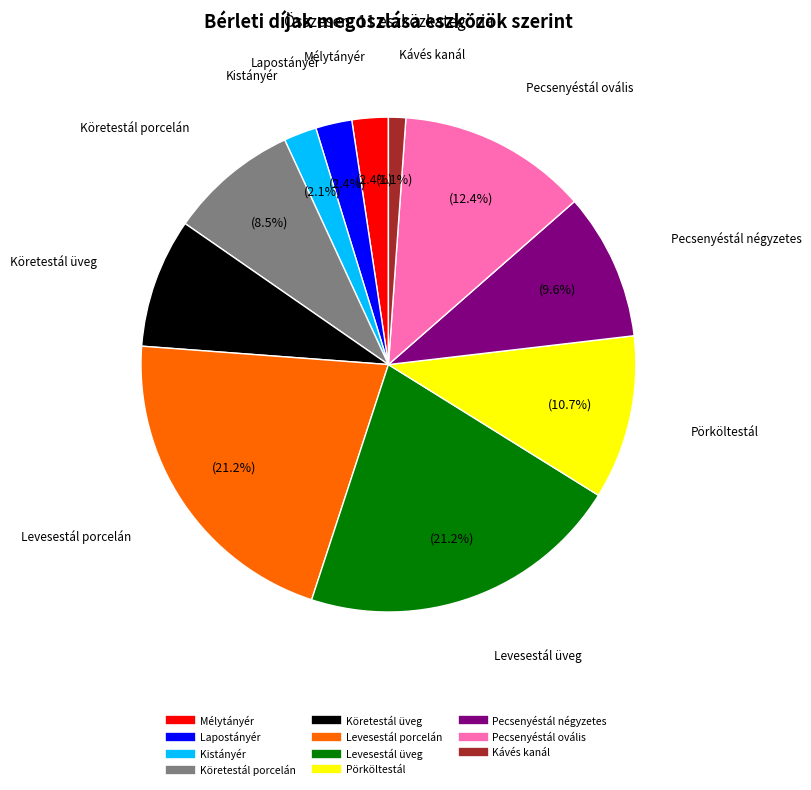

Which category has the smallest portion of the pie?

Kávés kanál